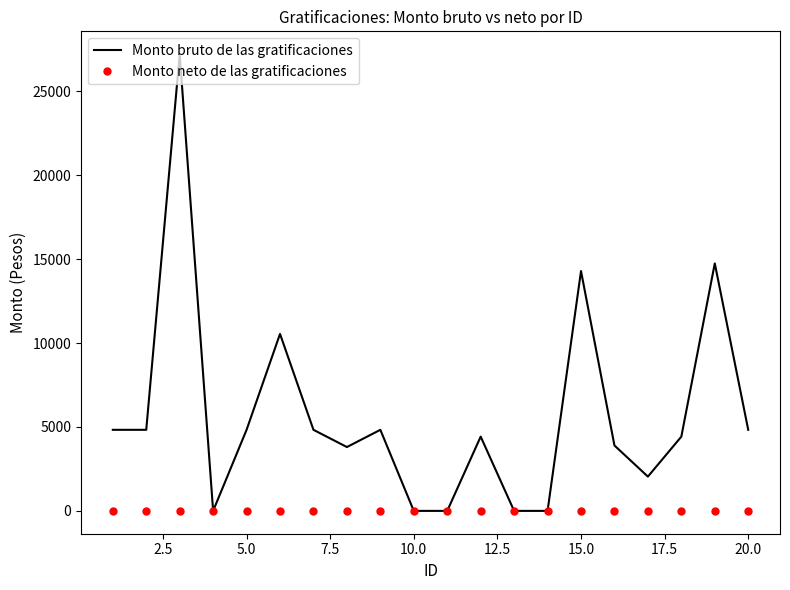

Which series has the widest spread of values?

Monto bruto de las gratificaciones